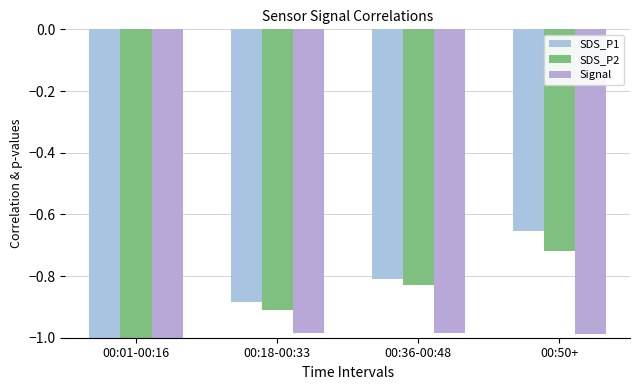

Which label corresponds to the smallest value in the chart?

00:01-00:16